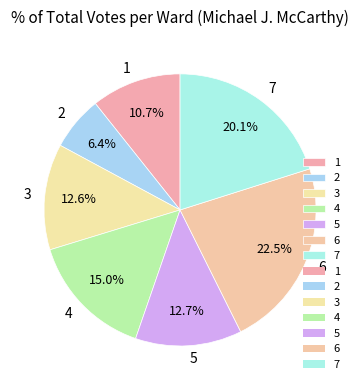

Is the sum of 6 and 1 greater than half?

No